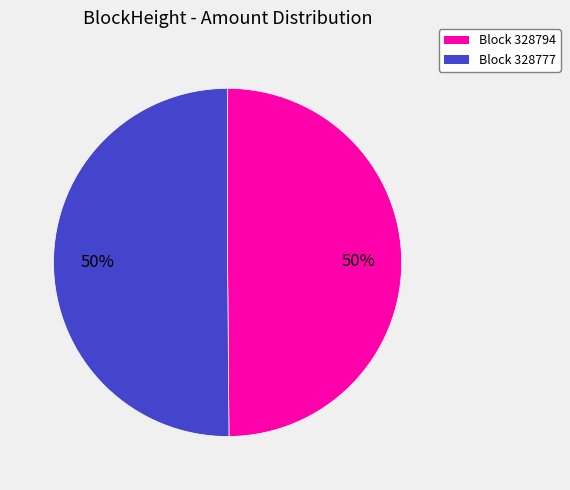

Which category has the smallest portion of the pie?

328794